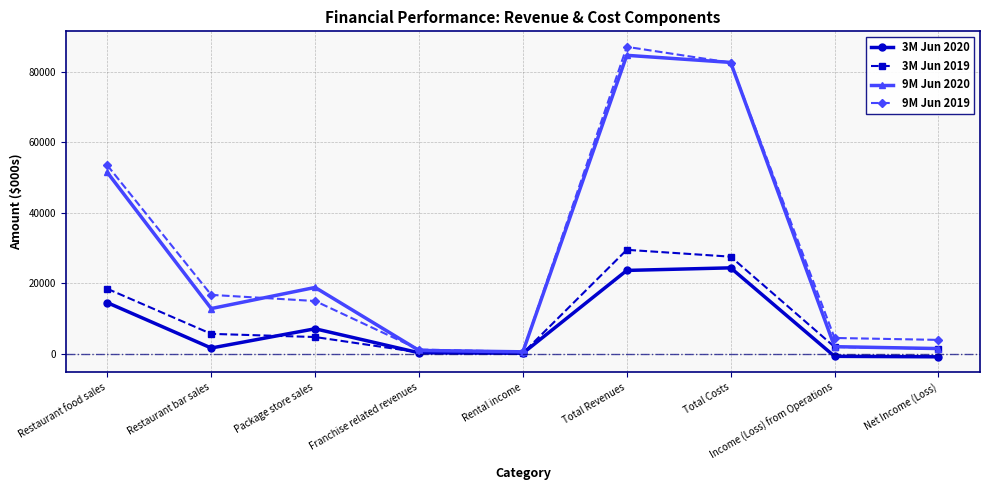

What is the difference between the second highest and minimum values in the 9M Jun 2019 series?

82077